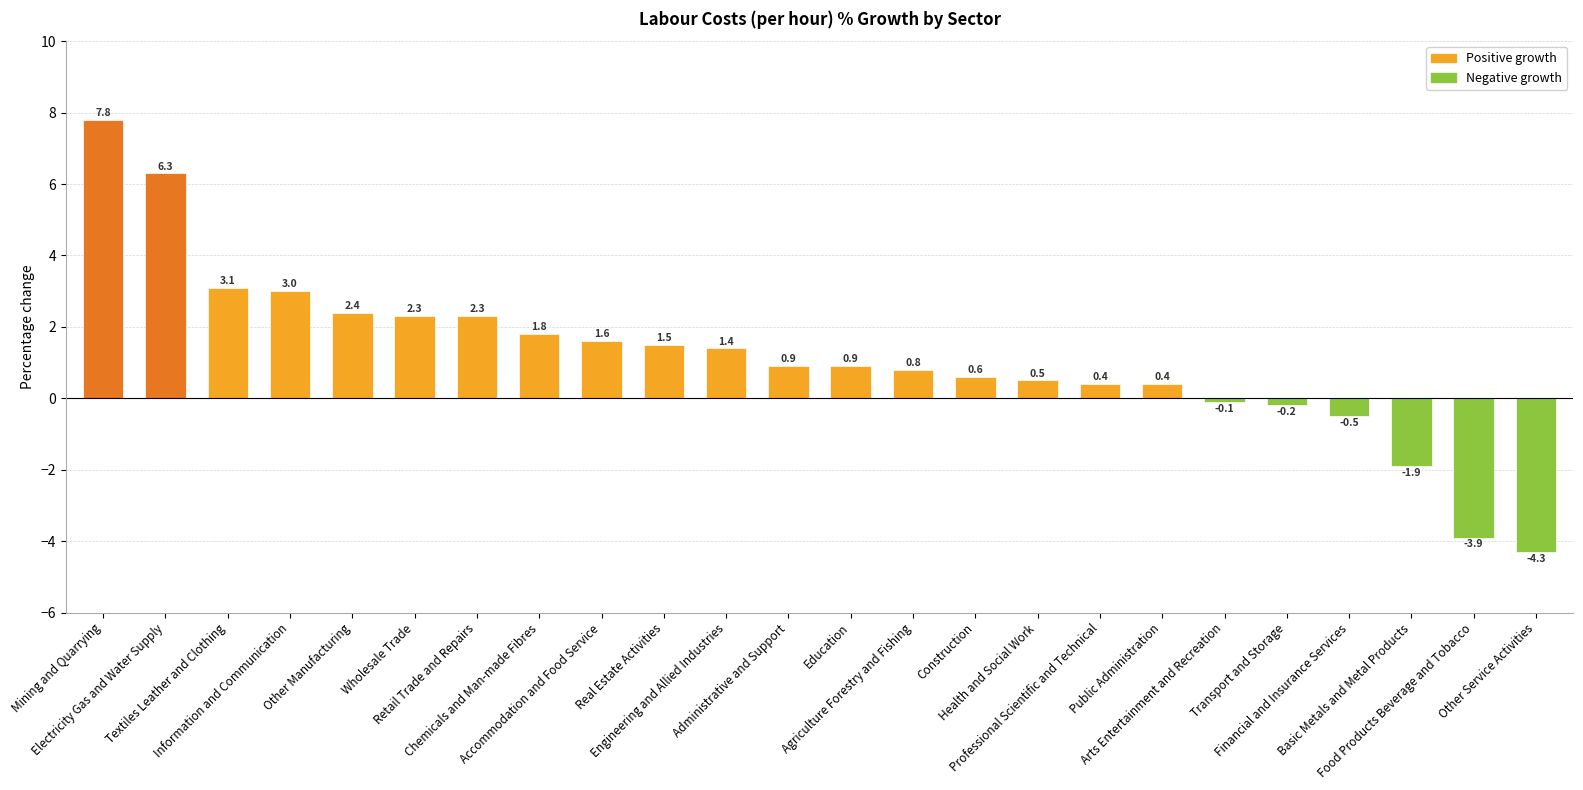

What is the label of the 13th bar from the left?

Education